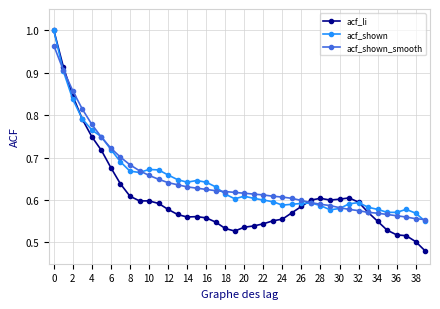

At how many categories does at least one series exceed 0?

40